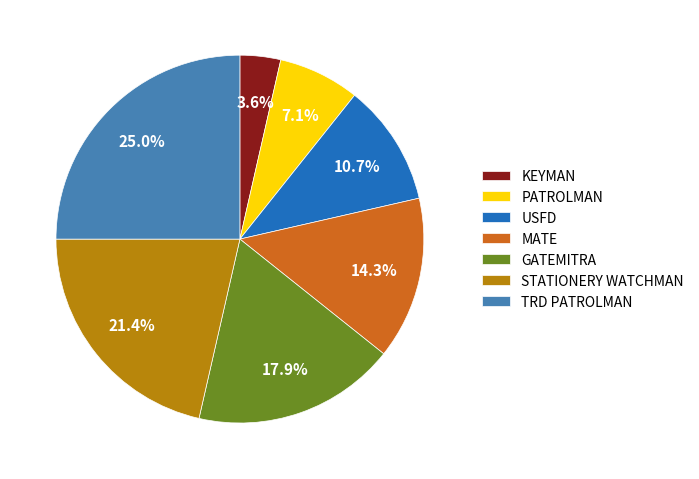

The USFD slice represents 11% of the pie. True or false?

True